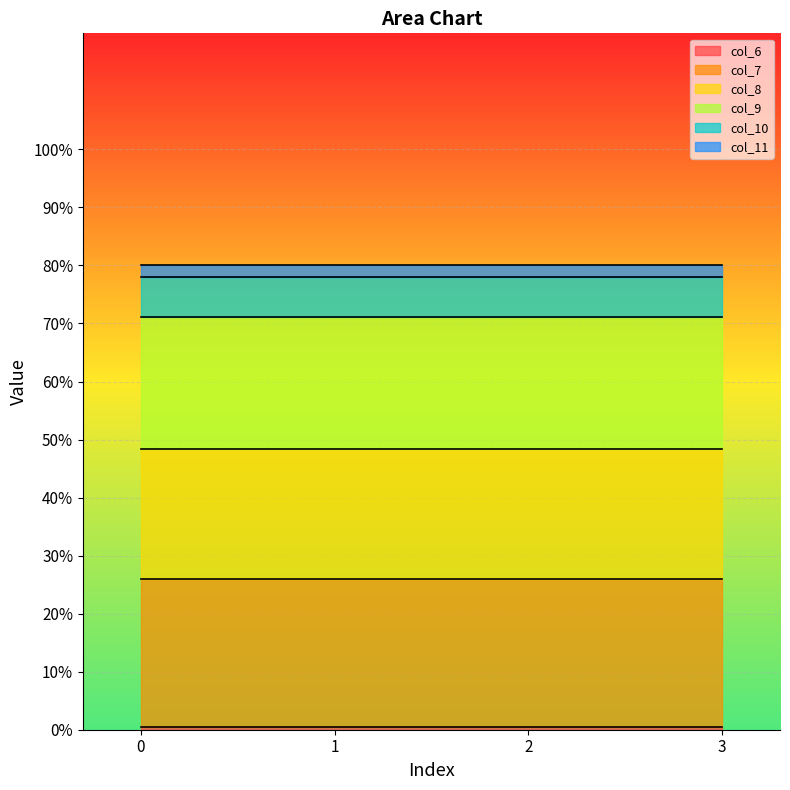

The col_6 series shows 3.2 at 3. True or false?

False